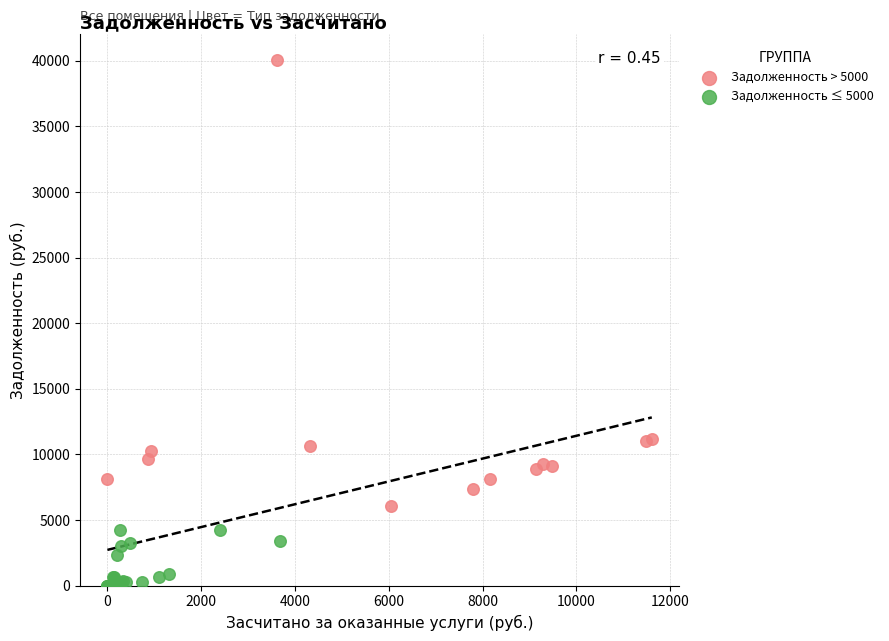

Which series has the widest spread of Y values?

Задолженность > 5000